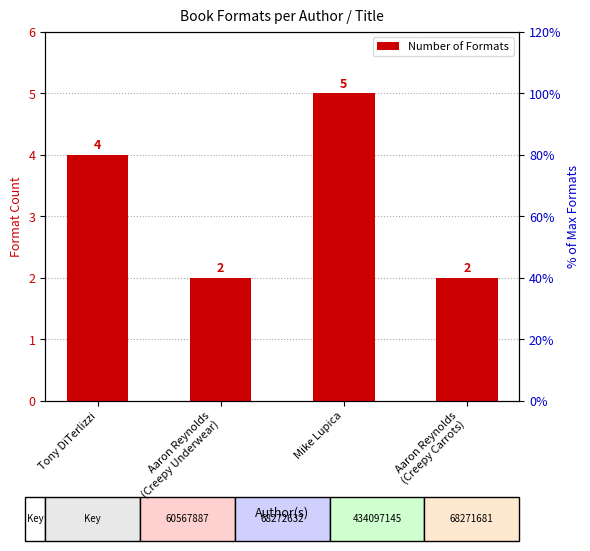

List the labels in order of value, smallest first.

Aaron Reynolds
(Creepy Underwear), Aaron Reynolds
(Creepy Carrots), Tony DiTerlizzi, Mike Lupica